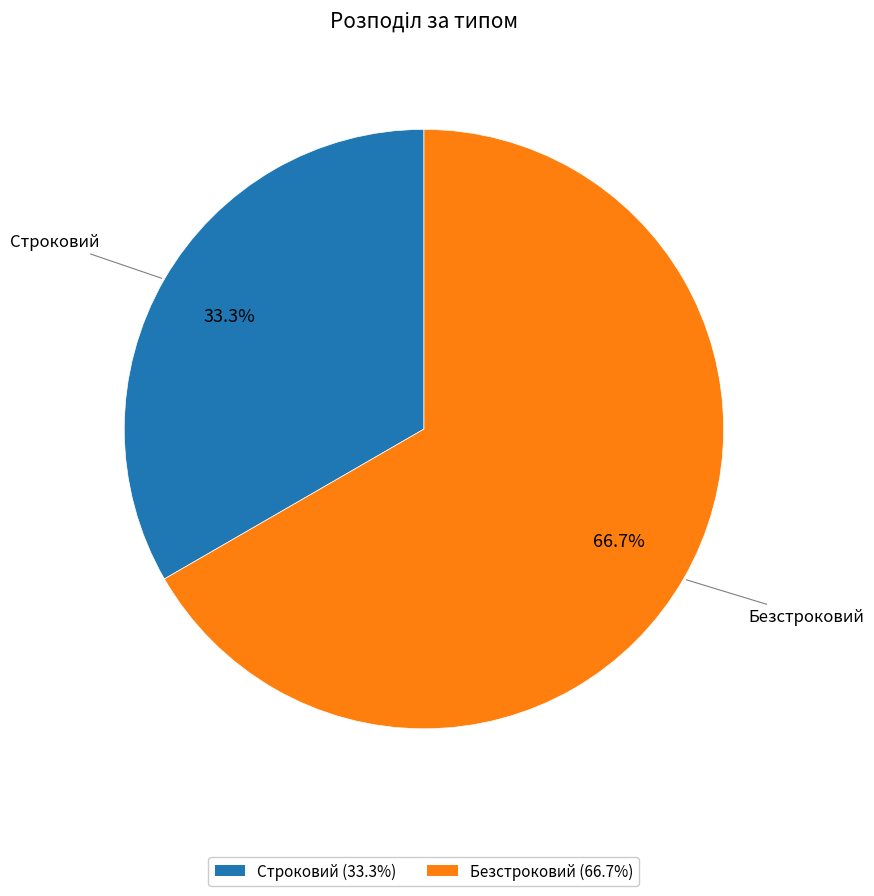

Which slice is the largest?

Безстроковий